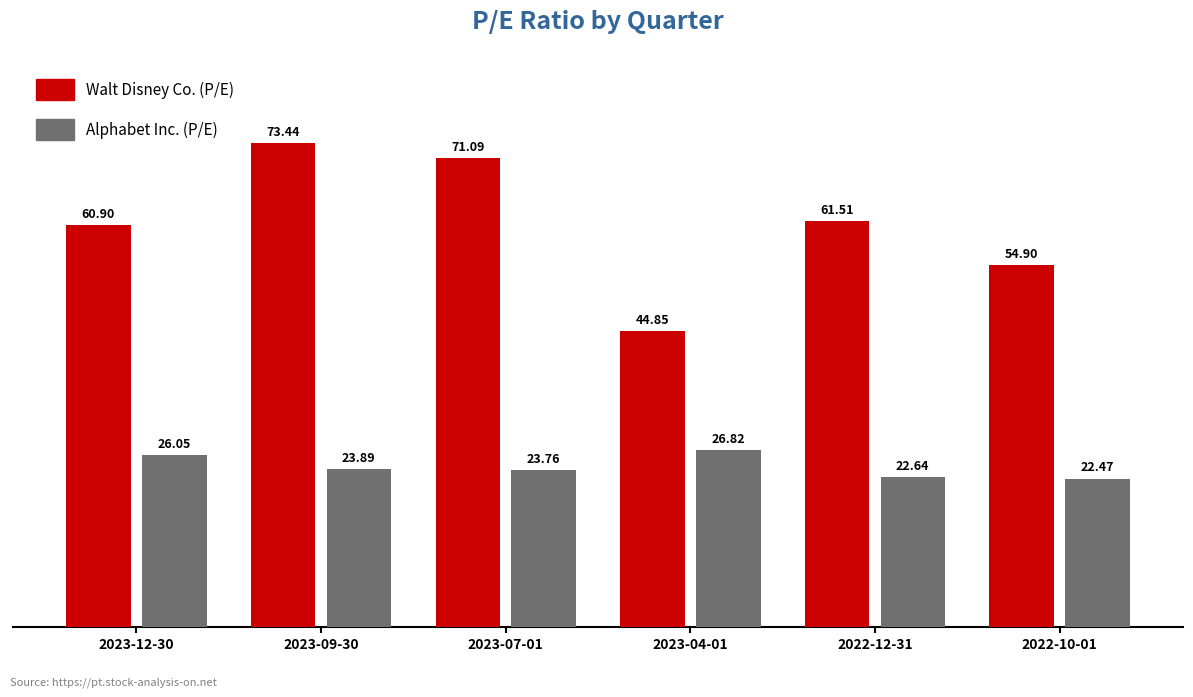

How many values in the Alphabet Inc. (P/E) series exceed 23?

4